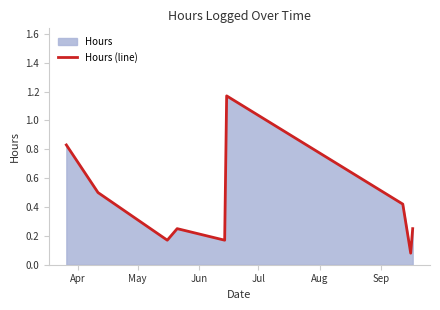

Does the chart have visible grid lines?

No